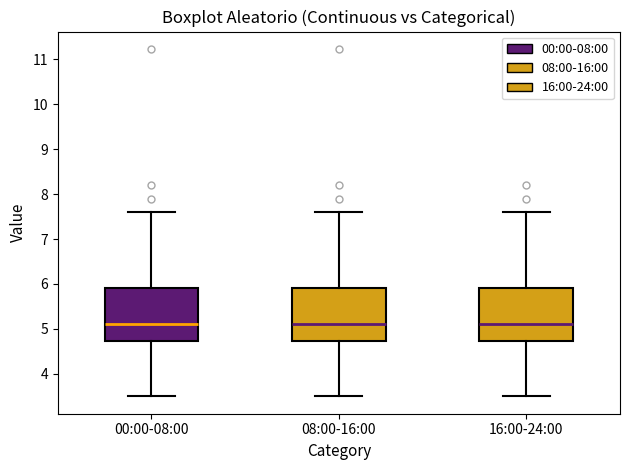

Where is the lower edge of the box for 16:00-24:00 on the y-axis? The values are not printed on the chart, so give them approximately, as read against the axis.

4.7